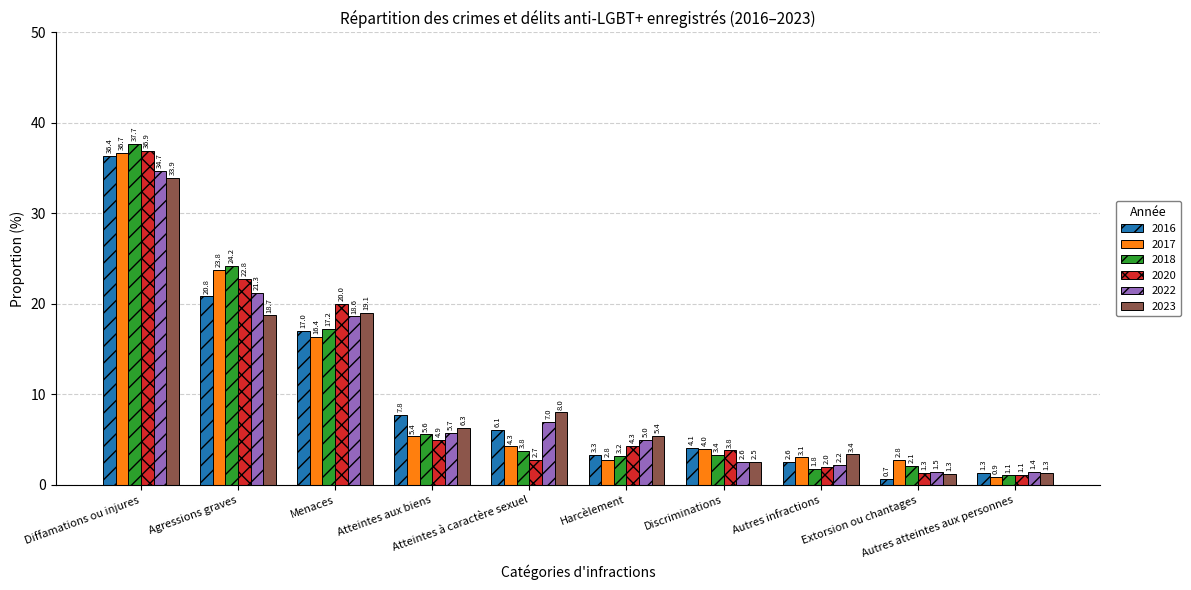

What is the average value of the 2022 series?

10.0